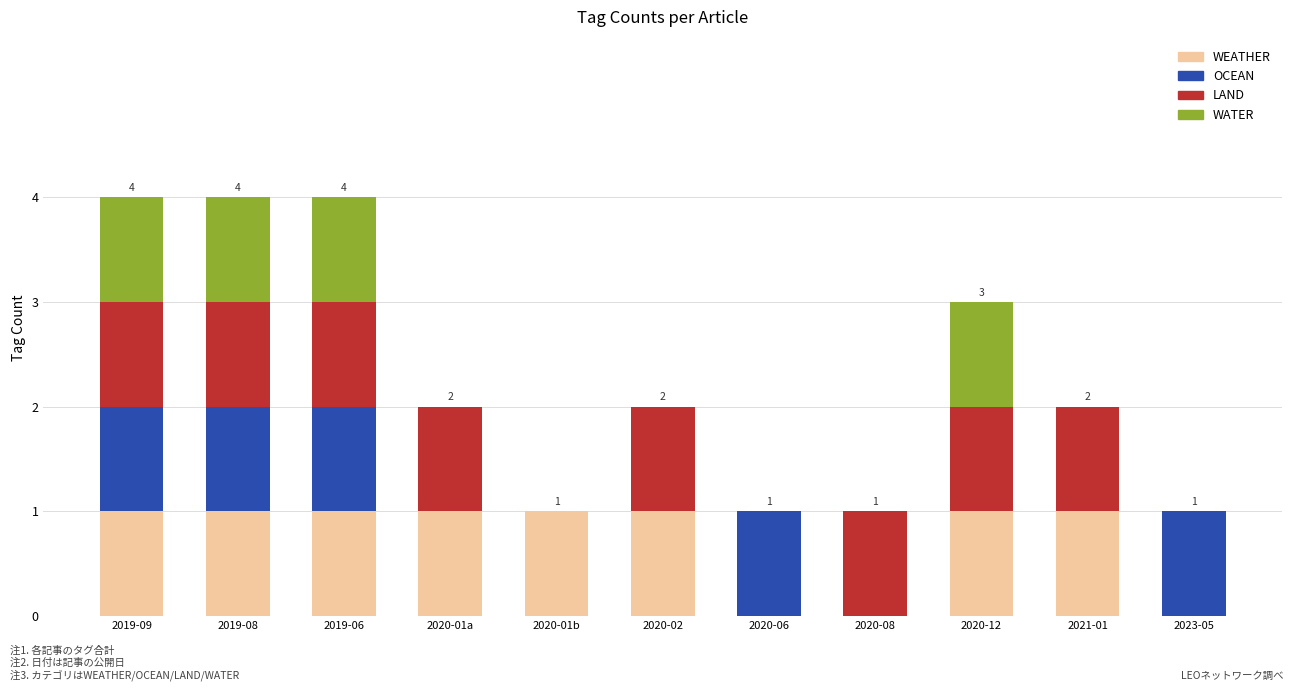

What is the total value across all series at 2019-06?

4